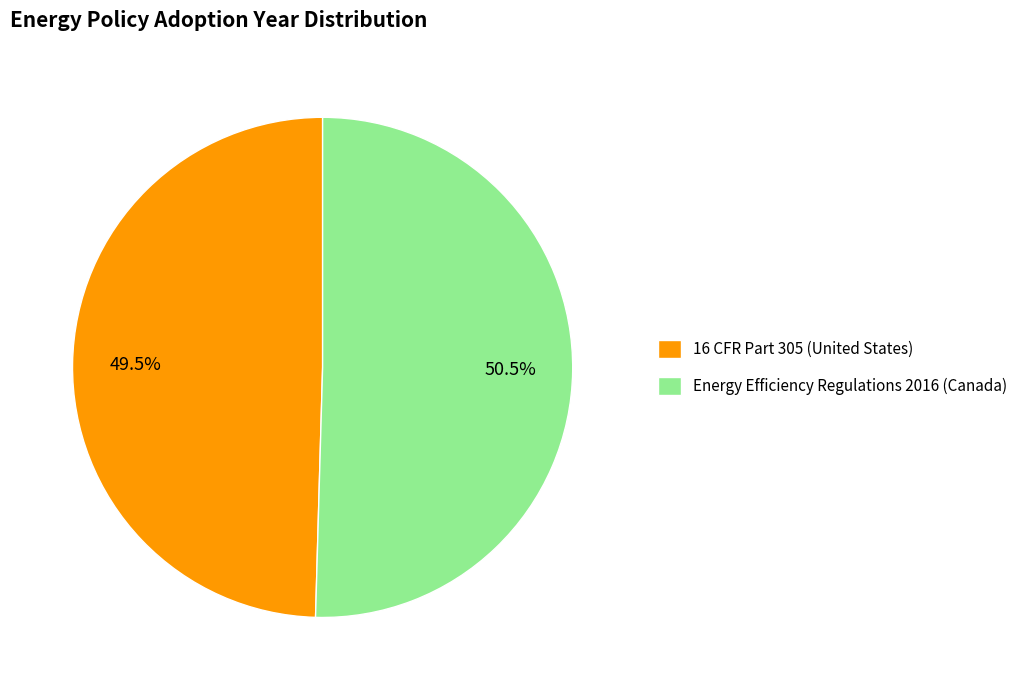

The Energy Efficiency Regulations 2016 (Canada) slice represents 62% of the pie. True or false?

False